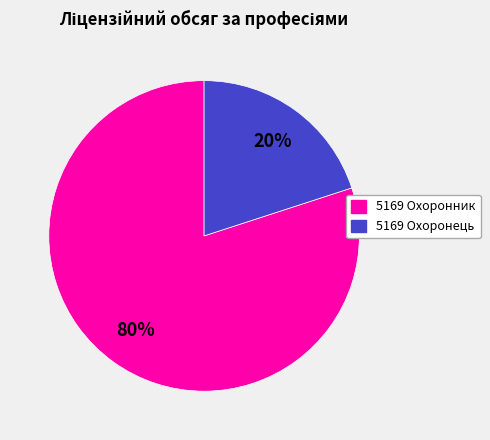

Combined, do 5169 Охоронець and 5169 Охоронник account for over 50%?

Yes